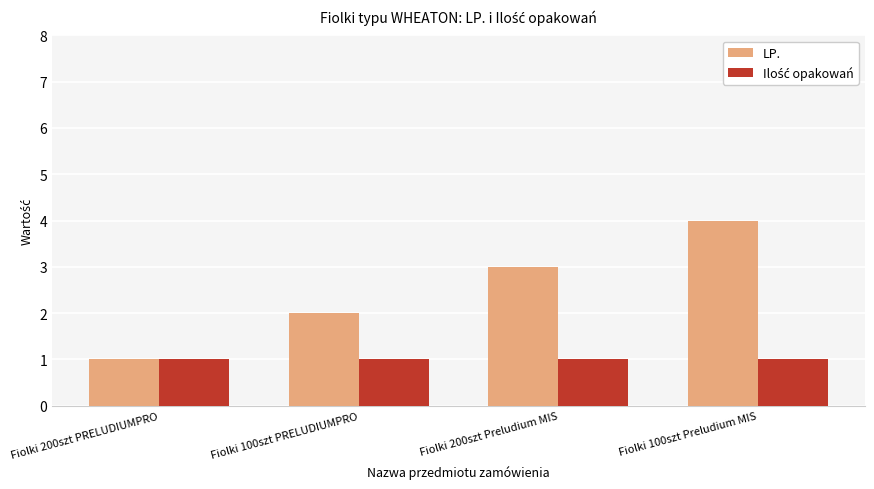

Which series has the widest spread of values?

LP.